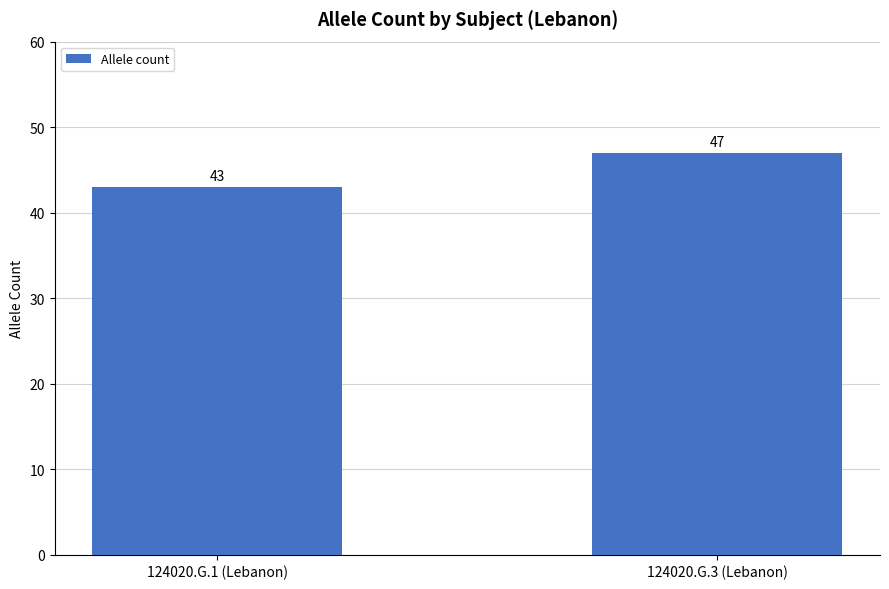

What is the ratio of the value at 124020.G.1 (Lebanon) to the value at 124020.G.3 (Lebanon)?

0.9